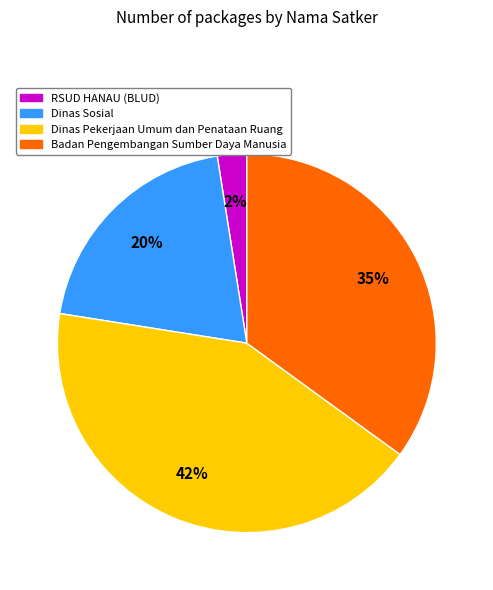

Do Dinas Pekerjaan Umum dan Penataan Ruang and RSUD HANAU (BLUD) together represent more than half of the pie?

No